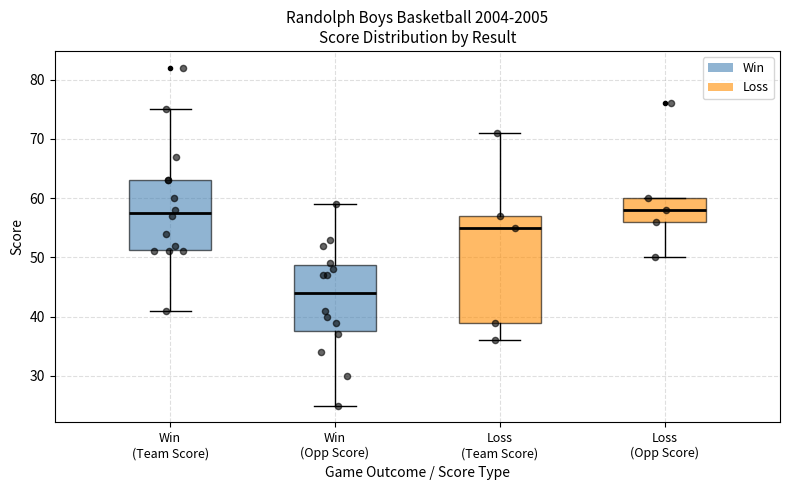

Comparing the boxes themselves (not the whiskers), which one is the tallest?

Loss (Team Score)